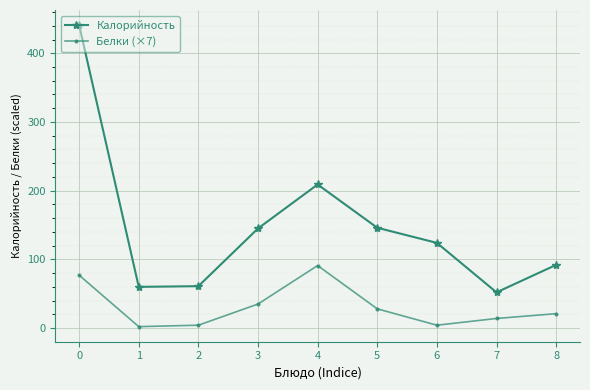

What is the value of the Калорийность point at the 5th from the left?

209.0